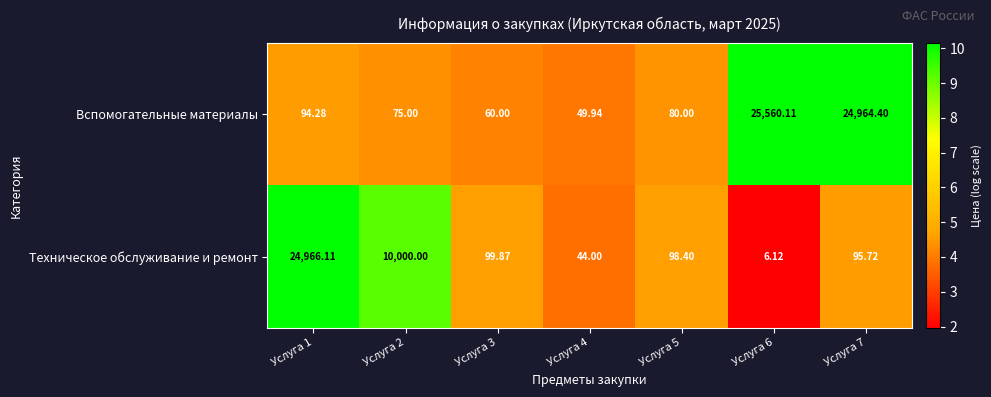

What is the greatest value displayed?

25560.1